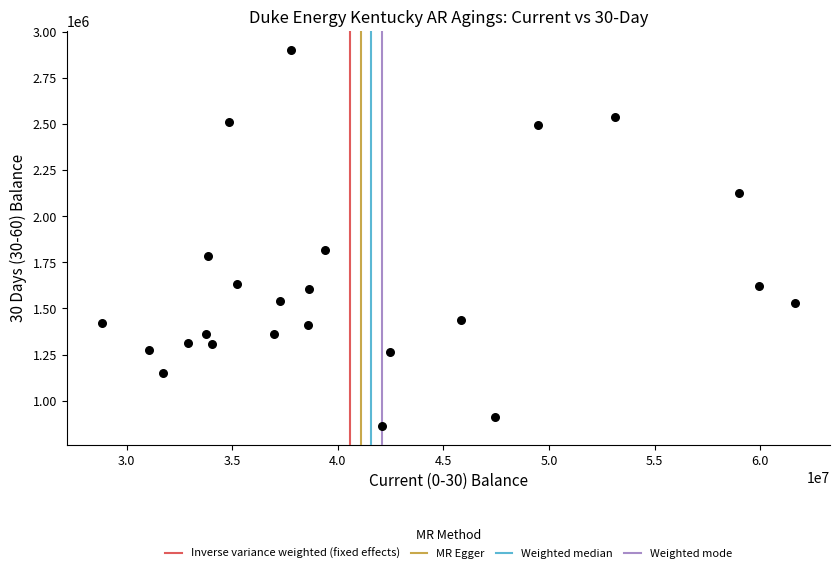

What is the range of X values (max minus min)?

32854986.0